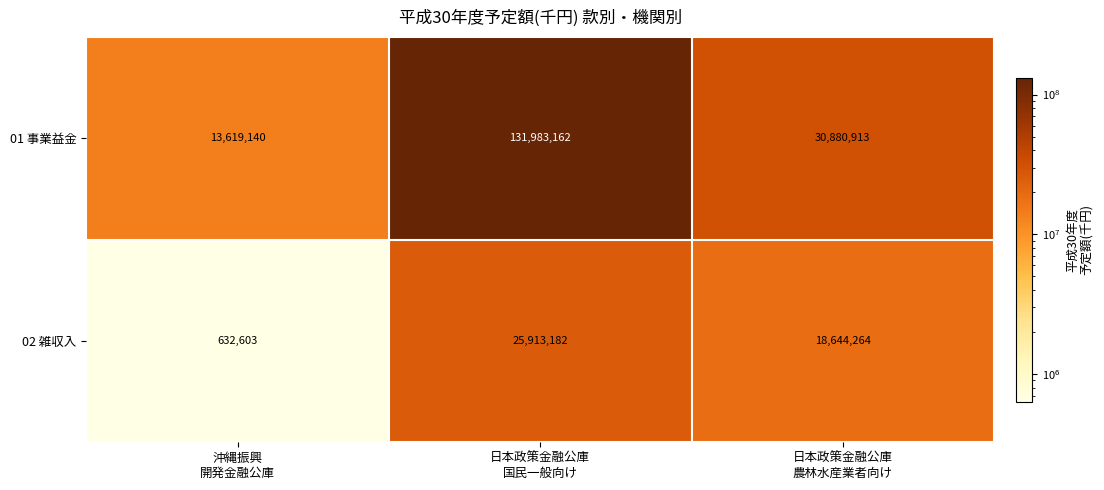

Which series has the largest total across all categories?

01 事業益金